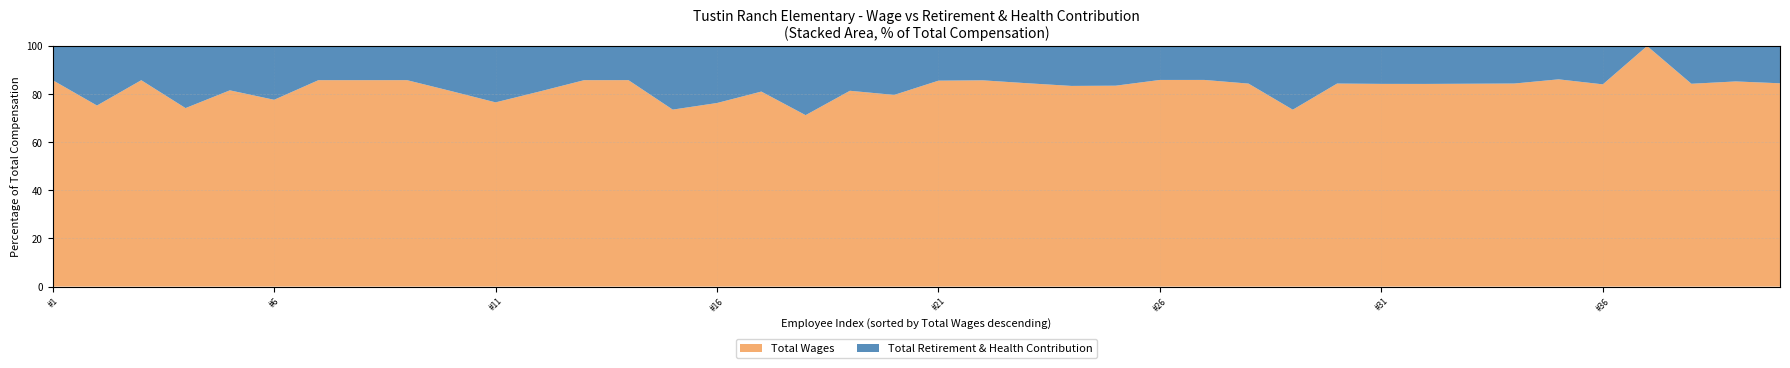

Reading left to right, transcribe all the data shown in this chart.

Total Wages: 118239	118083	116701	114247	113247	108908	108594	107540	105168	105016	101668	101637	101337	99586	99345	98470	96990	80181	74032	72197	71445	67949	57208	55982	55381	49613	38133	33233	28522	28504	25666	25379	24909	24535	23414	21513	20912	20654	18531	17631
Total Retirement & Health Contribution: 19560	38809	19330	39738	25580	31360	17972	17793	17396	24237	31098	23657	16771	16466	35700	30570	22661	32340	16924	18423	12019	11304	10468	11133	10940	8148	6258	6155	10269	5271	4796	4748	4632	4534	3765	4079	0	3845	3199	3233